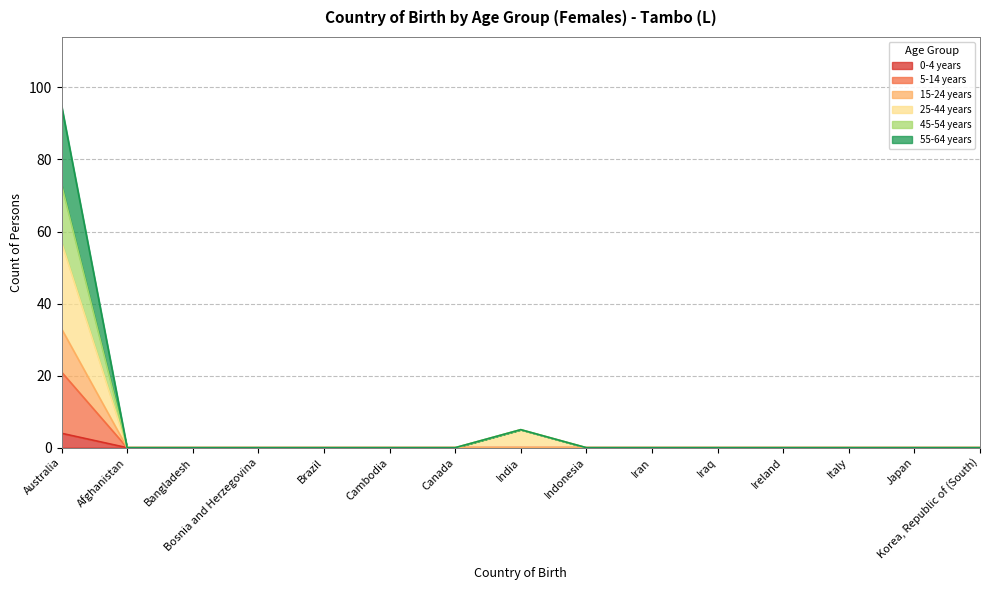

True or false: 0-4 years has a value of 0 at Iran.

True